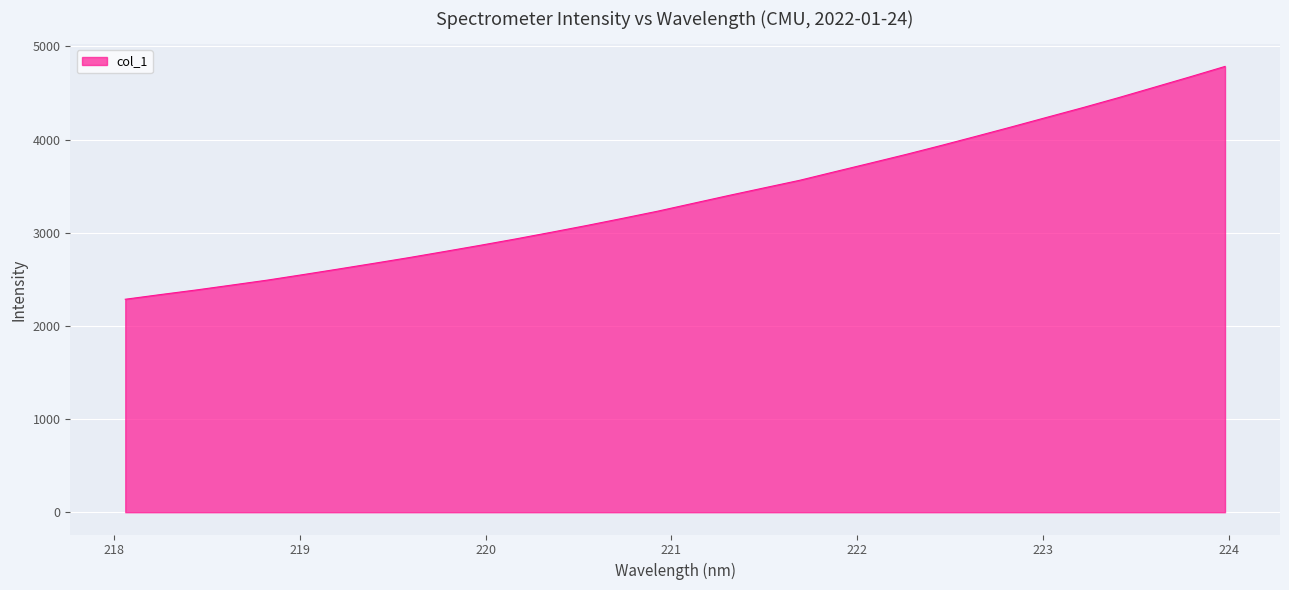

What is the maximum value shown in the chart?

4785.5